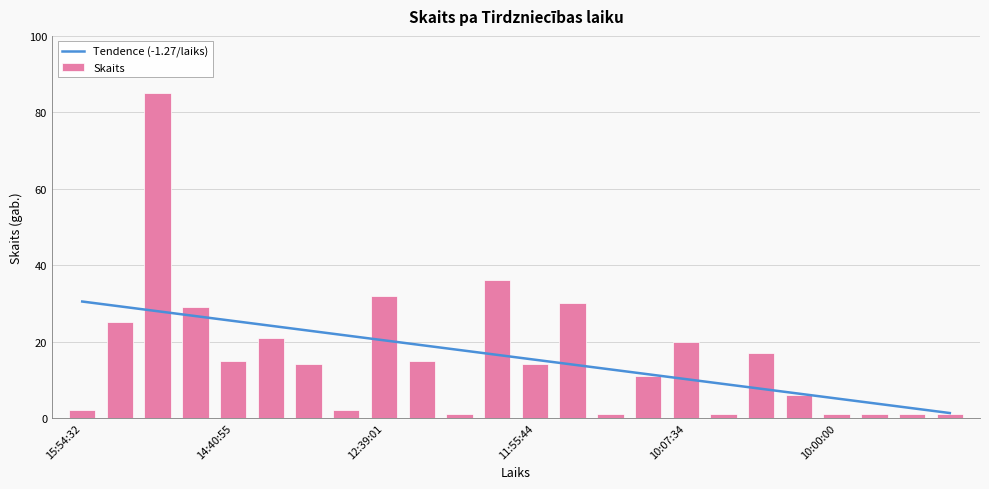

Which series has the widest spread of values?

Skaits